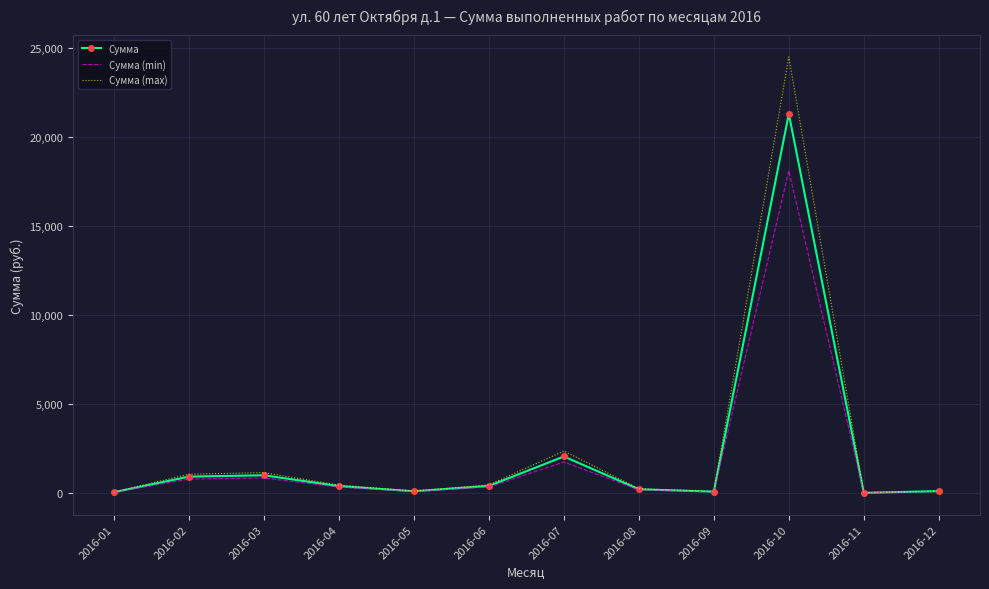

At which label is Сумма (min) closest to 9052?

2016-07